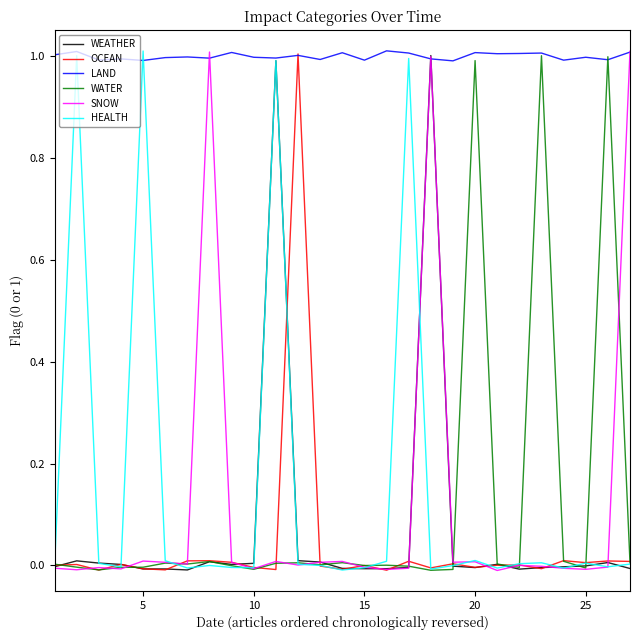

Which series has the largest total across all categories?

LAND